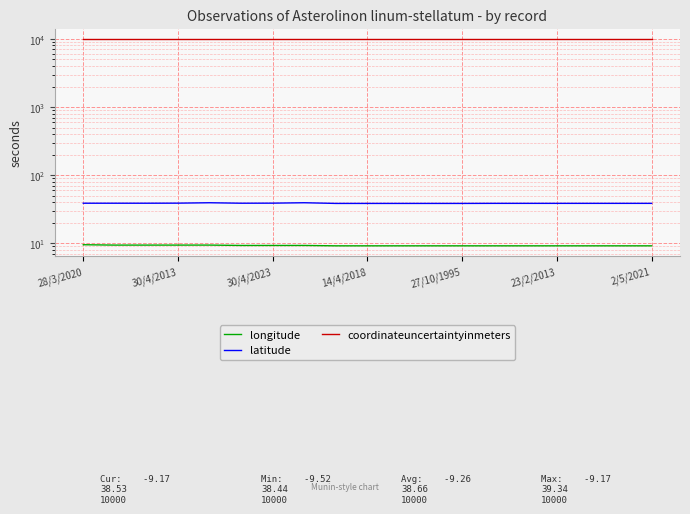

How many interior local valleys does the longitude series have?

1